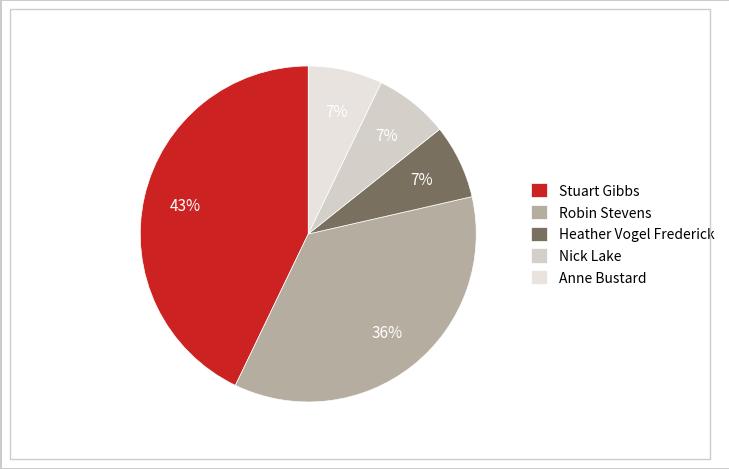

True or false: Anne Bustard accounts for 2% of the total.

False